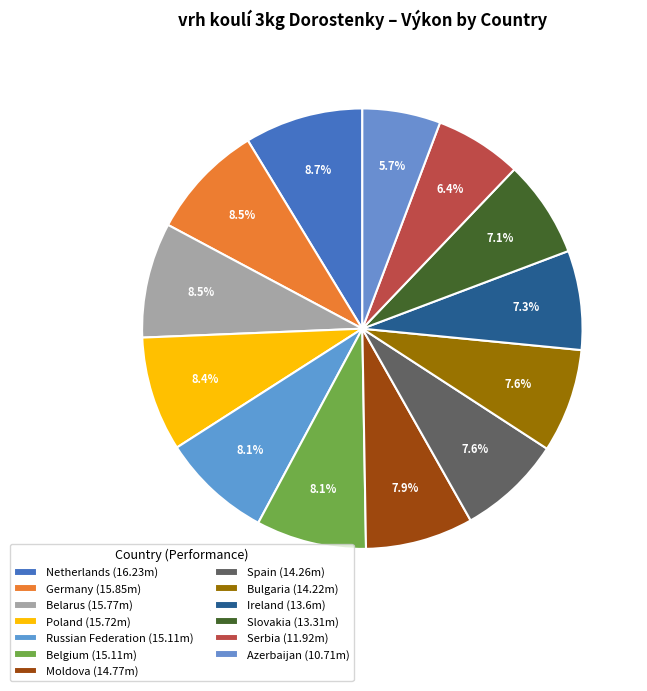

To the nearest percent, what is the combined percentage of Poland and Belgium?

17%